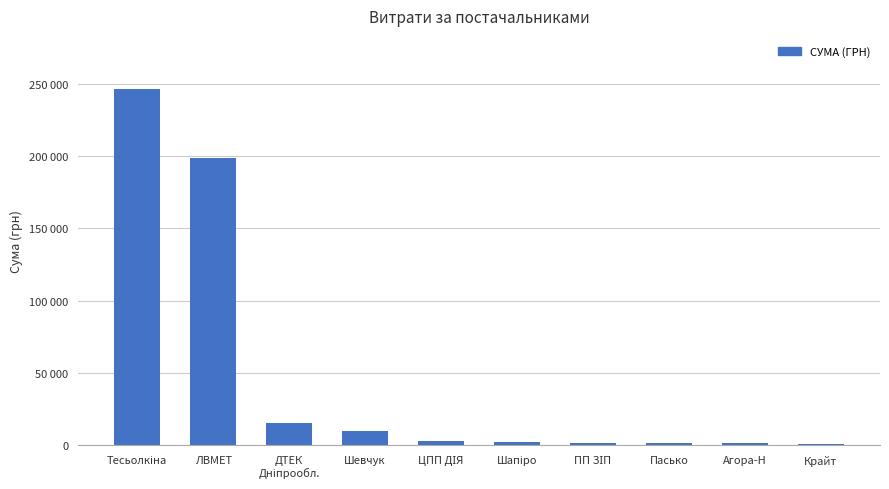

List the labels in order of value, largest first.

Тесьолкіна, ЛВМЕТ, ДТЕК
Дніпрообл., Шевчук, ЦПП ДІЯ, Шапіро, ПП ЗІП, Пасько, Агора-Н, Крайт